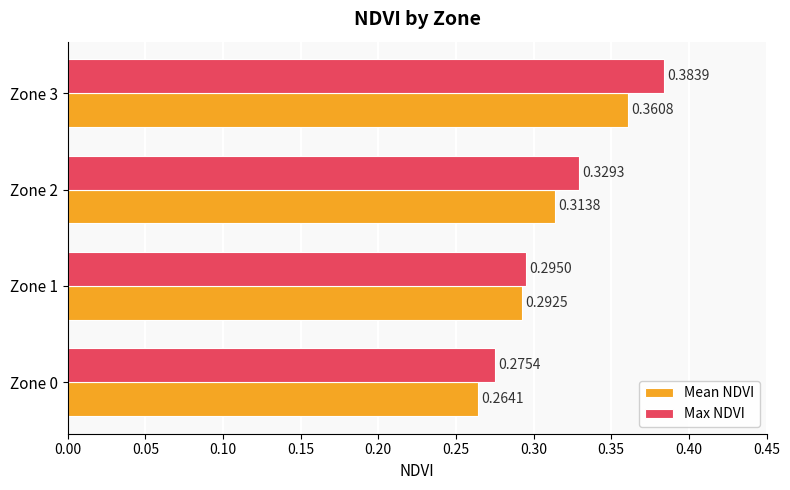

List the series in order of their overall mean, highest first.

Max NDVI, Mean NDVI